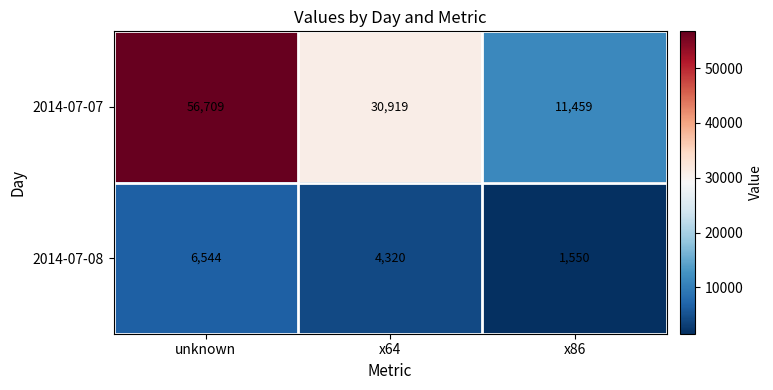

What is the spread (max minus min) of values at x86?

9909